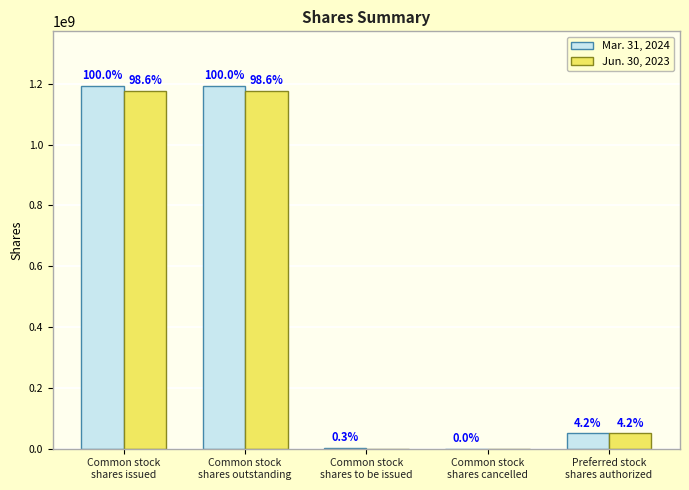

What position from the left is Common stock
shares cancelled?

4